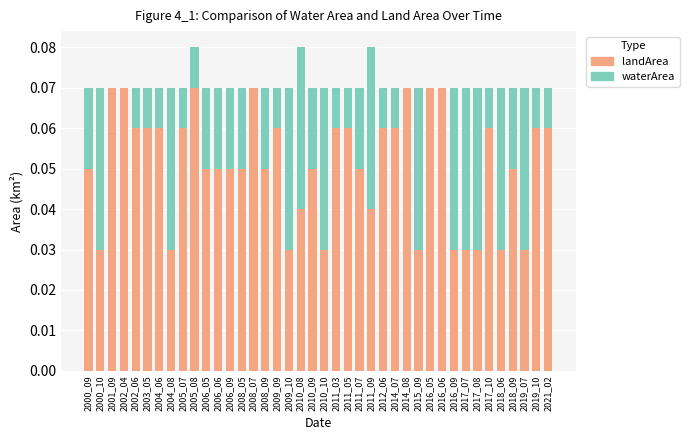

The value of landArea at 2015_09 is 0.0. True or false?

True